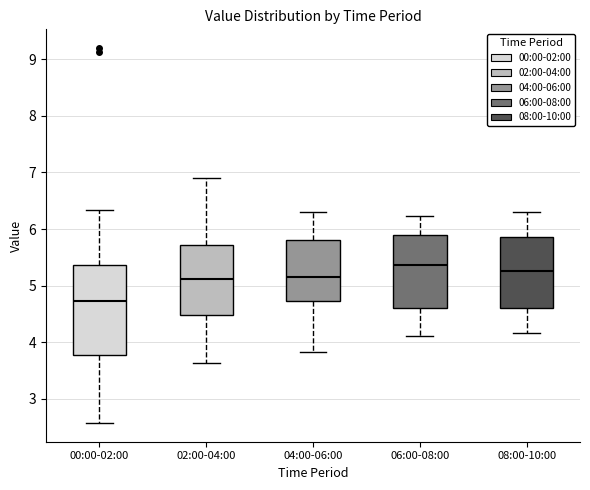

Where is the upper edge of the box for 00:00-02:00 on the y-axis? The values are not printed on the chart, so give them approximately, as read against the axis.

5.4